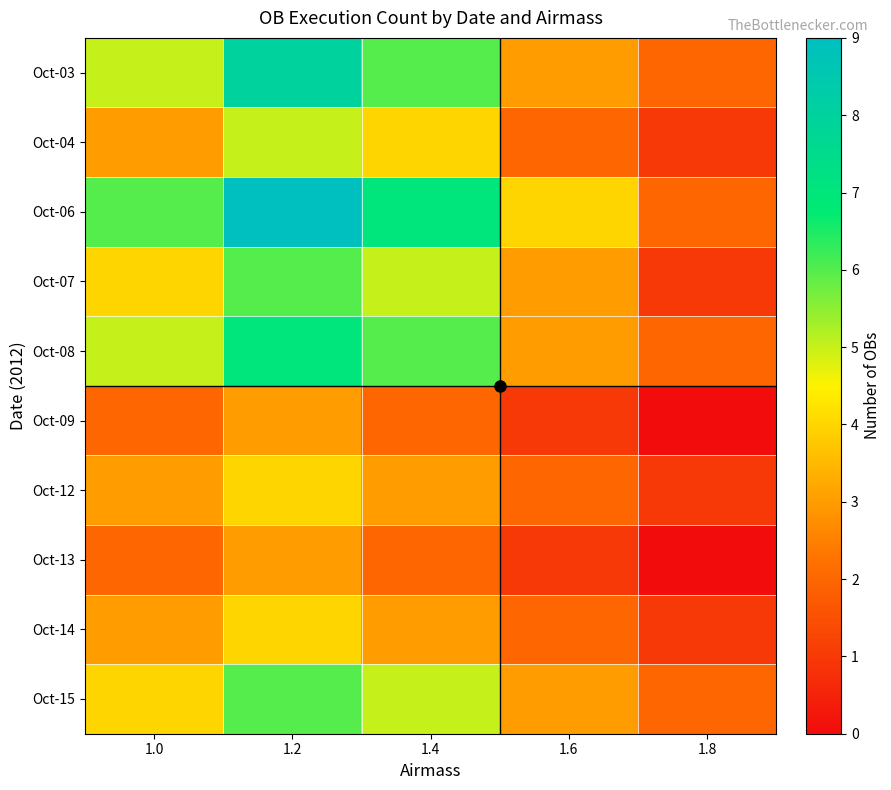

What is the total value across all series at 1.0?

37